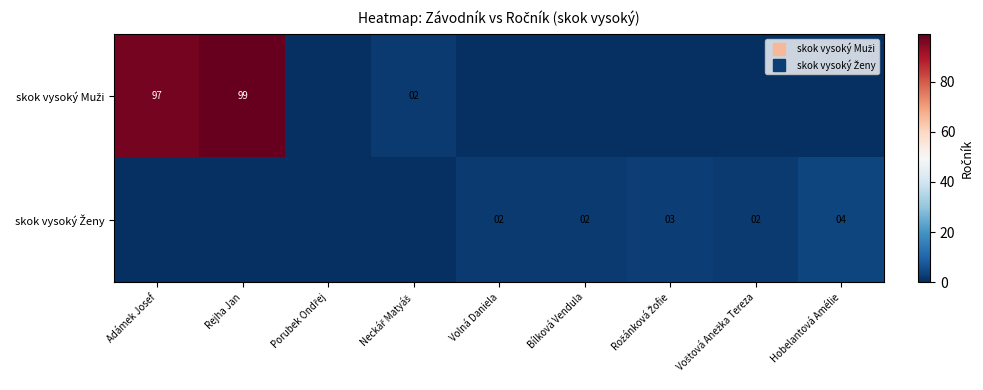

How many data points in skok vysoký Ženy are above 2?

2